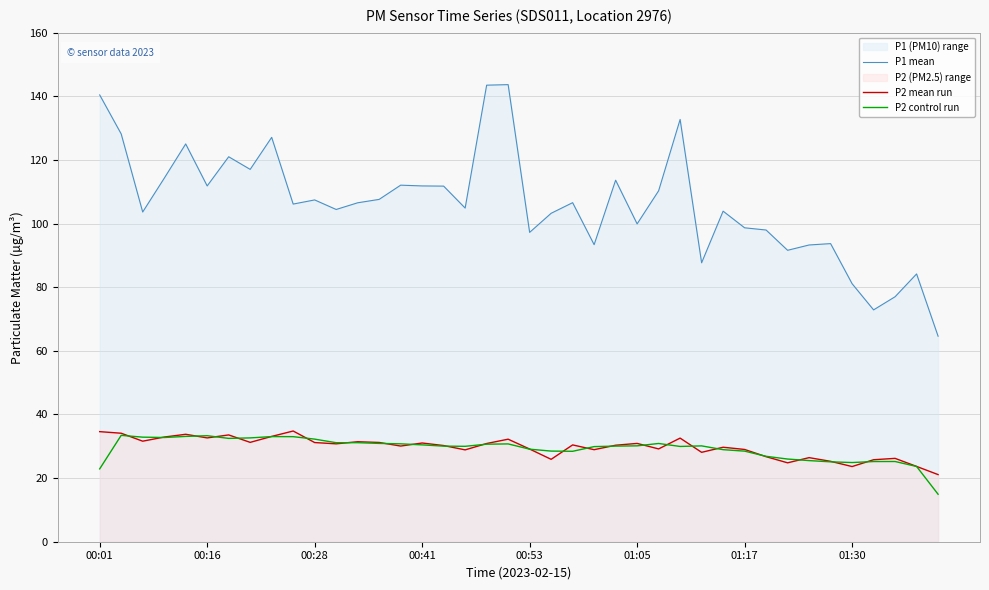

What is the sum of all P1 mean values?

4251.8